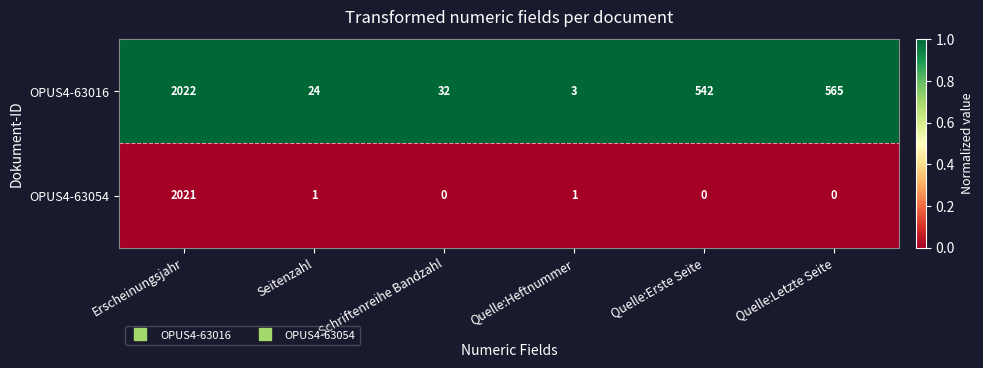

List the series in order of their overall mean, lowest first.

OPUS4-63054, OPUS4-63016